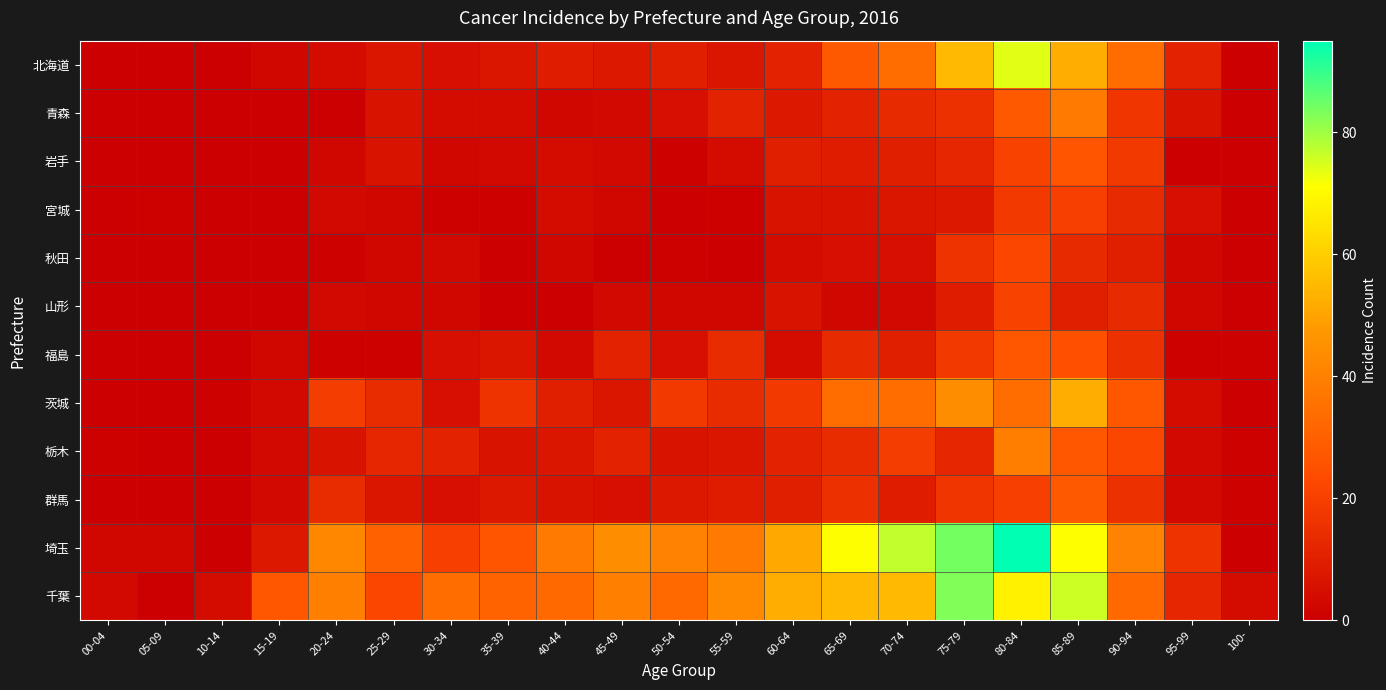

Reading left to right, what are all the values shown in this chart?

北海道: 00-04=0	05-09=0	10-14=0	15-19=2	20-24=4	25-29=7	30-34=5	35-39=7	40-44=9	45-49=8	50-54=10	55-59=7	60-64=11	65-69=28	70-74=34	75-79=55	80-84=74	85-89=52	90-94=34	95-99=11	100-=0
青森: 00-04=0	05-09=0	10-14=0	15-19=0	20-24=0	25-29=6	30-34=4	35-39=4	40-44=2	45-49=3	50-54=5	55-59=11	60-64=8	65-69=11	70-74=13	75-79=15	80-84=28	85-89=38	90-94=17	95-99=6	100-=0
岩手: 00-04=0	05-09=0	10-14=0	15-19=0	20-24=2	25-29=6	30-34=2	35-39=3	40-44=4	45-49=3	50-54=1	55-59=4	60-64=10	65-69=9	70-74=10	75-79=12	80-84=21	85-89=26	90-94=18	95-99=0	100-=0
宮城: 00-04=0	05-09=1	10-14=0	15-19=0	20-24=3	25-29=2	30-34=1	35-39=1	40-44=4	45-49=2	50-54=0	55-59=1	60-64=6	65-69=6	70-74=7	75-79=8	80-84=18	85-89=20	90-94=13	95-99=5	100-=0
秋田: 00-04=0	05-09=0	10-14=0	15-19=0	20-24=1	25-29=2	30-34=3	35-39=0	40-44=2	45-49=0	50-54=1	55-59=0	60-64=4	65-69=5	70-74=5	75-79=16	80-84=22	85-89=13	90-94=10	95-99=2	100-=0
山形: 00-04=0	05-09=0	10-14=0	15-19=0	20-24=3	25-29=2	30-34=2	35-39=0	40-44=0	45-49=3	50-54=2	55-59=2	60-64=6	65-69=2	70-74=3	75-79=9	80-84=21	85-89=10	90-94=13	95-99=2	100-=0
福島: 00-04=0	05-09=0	10-14=0	15-19=2	20-24=1	25-29=1	30-34=5	35-39=7	40-44=3	45-49=11	50-54=5	55-59=14	60-64=4	65-69=13	70-74=10	75-79=18	80-84=27	85-89=25	90-94=15	95-99=1	100-=1
茨城: 00-04=0	05-09=0	10-14=1	15-19=3	20-24=19	25-29=14	30-34=5	35-39=16	40-44=10	45-49=7	50-54=18	55-59=14	60-64=18	65-69=34	70-74=34	75-79=44	80-84=34	85-89=52	90-94=27	95-99=4	100-=0
栃木: 00-04=1	05-09=0	10-14=0	15-19=3	20-24=6	25-29=12	30-34=11	35-39=6	40-44=7	45-49=11	50-54=6	55-59=7	60-64=11	65-69=14	70-74=19	75-79=12	80-84=39	85-89=27	90-94=22	95-99=3	100-=1
群馬: 00-04=0	05-09=0	10-14=0	15-19=3	20-24=14	25-29=7	30-34=5	35-39=8	40-44=6	45-49=5	50-54=8	55-59=9	60-64=10	65-69=15	70-74=9	75-79=17	80-84=20	85-89=28	90-94=15	95-99=3	100-=1
埼玉: 00-04=2	05-09=2	10-14=0	15-19=8	20-24=42	25-29=30	30-34=20	35-39=26	40-44=38	45-49=44	50-54=41	55-59=38	60-64=51	65-69=71	70-74=77	75-79=84	80-84=95	85-89=71	90-94=41	95-99=16	100-=0
千葉: 00-04=3	05-09=0	10-14=4	15-19=27	20-24=40	25-29=22	30-34=34	35-39=31	40-44=33	45-49=40	50-54=33	55-59=43	60-64=52	65-69=55	70-74=55	75-79=83	80-84=68	85-89=76	90-94=33	95-99=12	100-=4